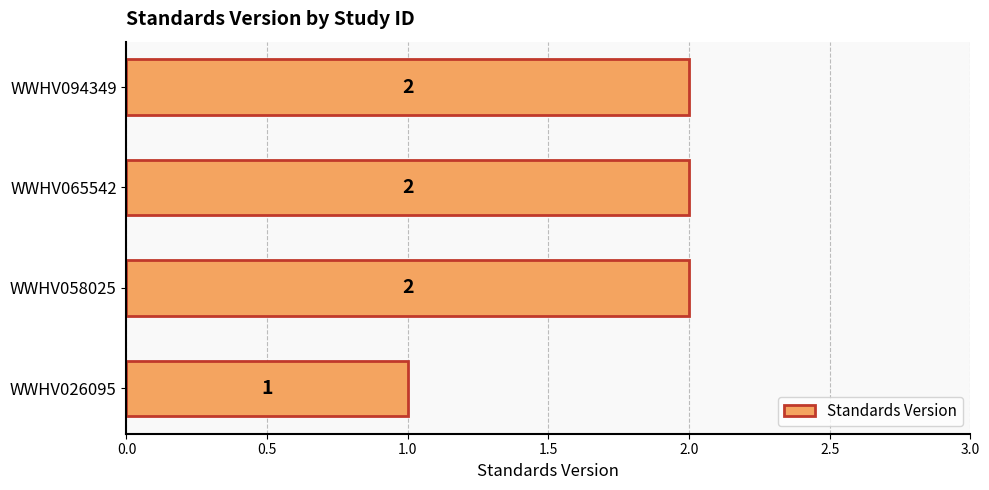

Which label corresponds to the smallest value in the chart?

WWHV026095